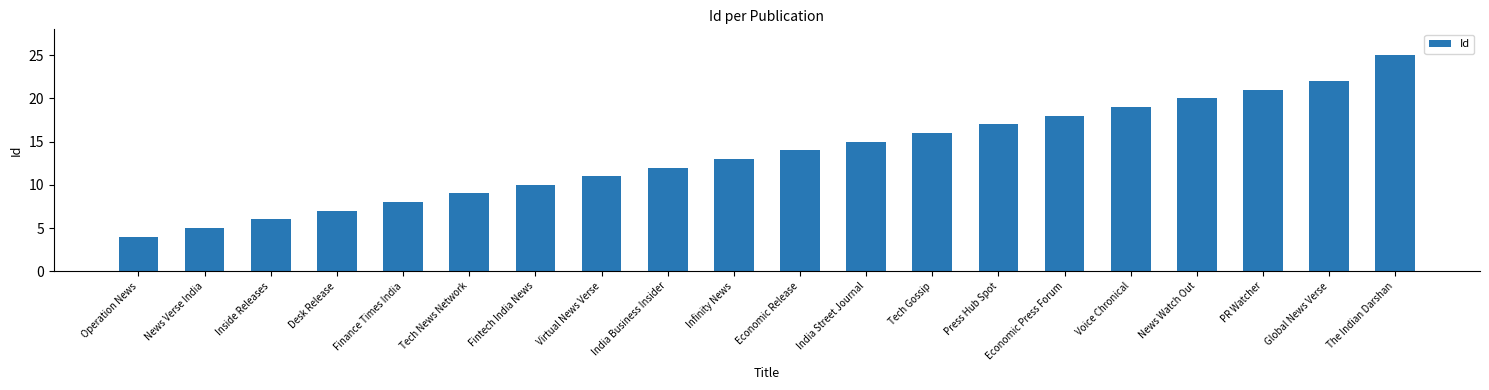

Rank the categories by value from lowest to highest.

Operation News, News Verse India, Inside Releases, Desk Release, Finance Times India, Tech News Network, Fintech India News, Virtual News Verse, India Business Insider, Infinity News, Economic Release, India Street Journal, Tech Gossip, Press Hub Spot, Economic Press Forum, Voice Chronical, News Watch Out, PR Watcher, Global News Verse, The Indian Darshan